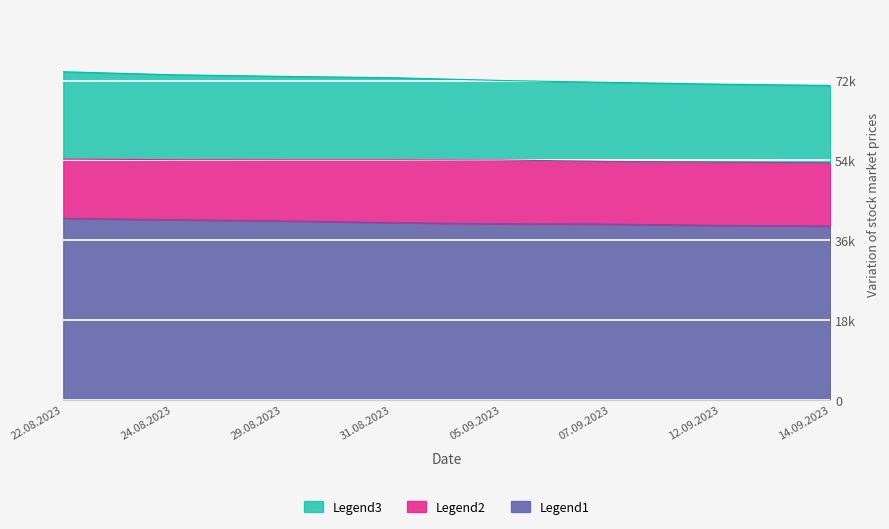

What is the label of the 3rd point from the left?

29.08.2023